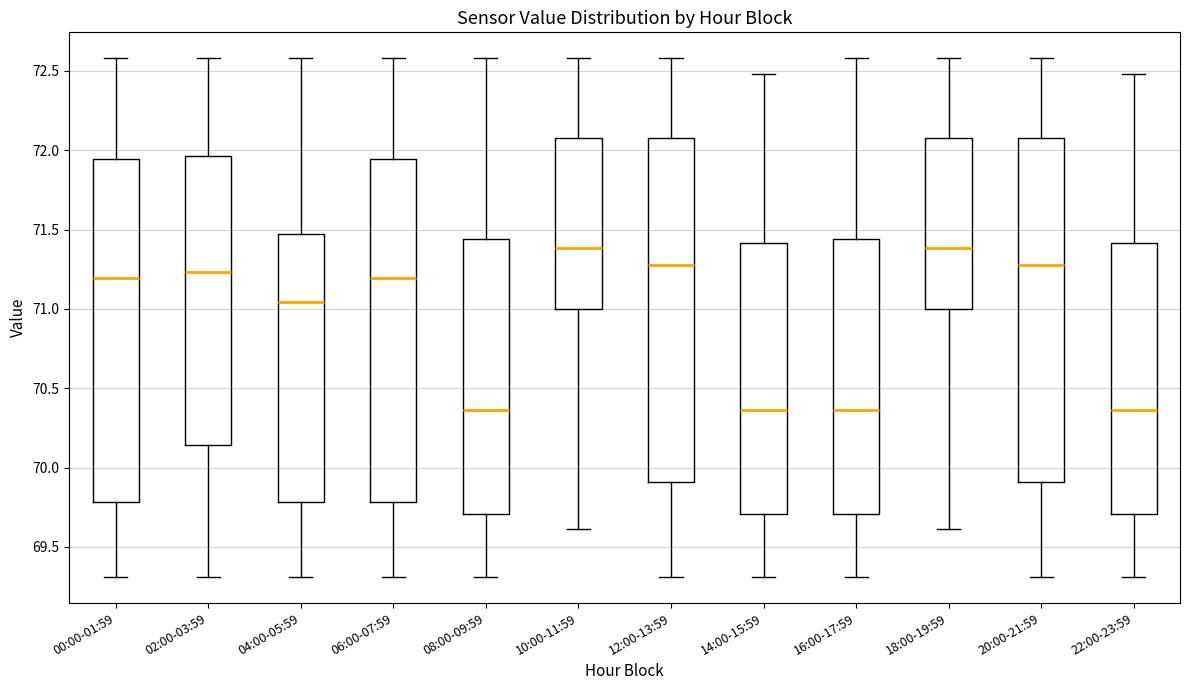

Where does the lower whisker of the box for 00:00-01:59 end on the y-axis? The values are not printed on the chart, so give them approximately, as read against the axis.

69.30